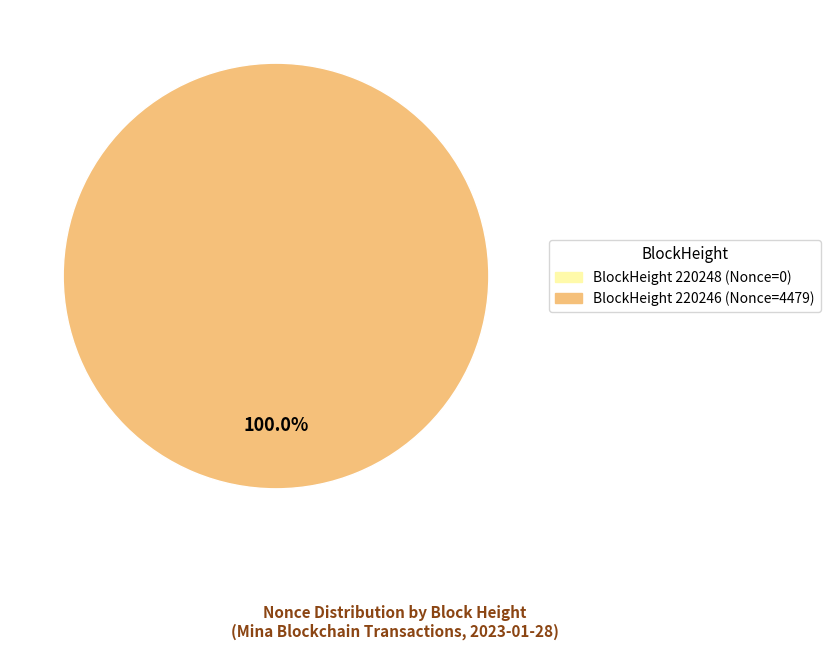

Is it true that 220248 is 0% of the pie?

True